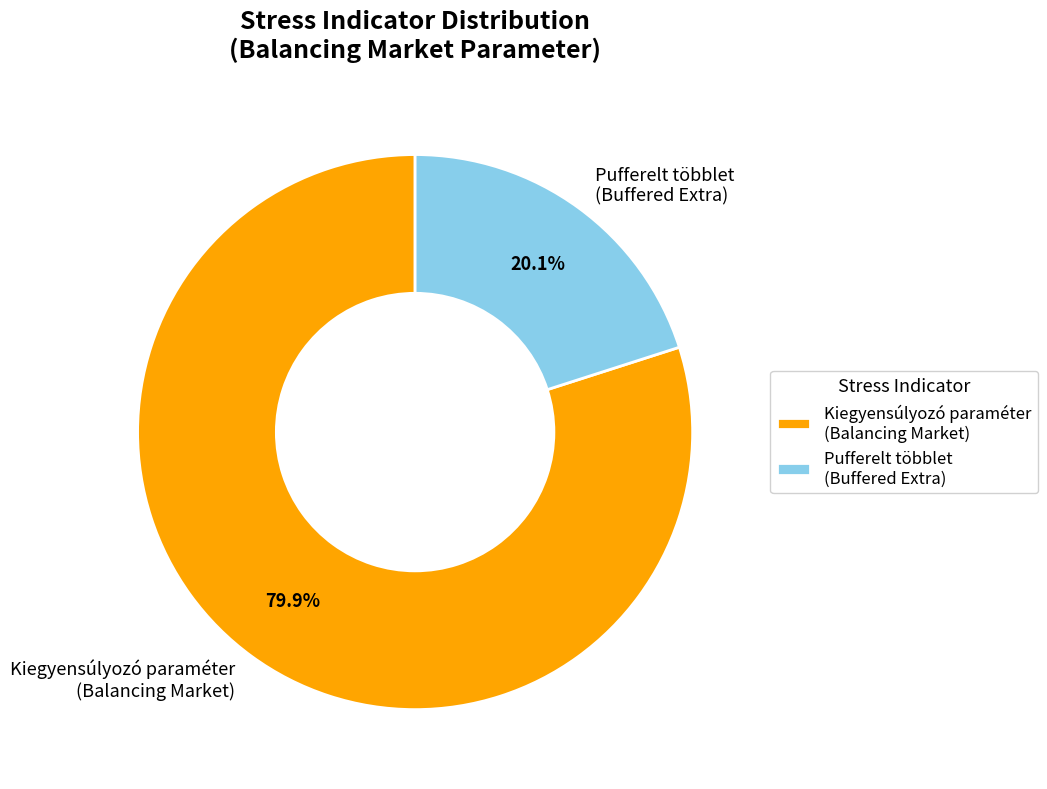

Is there any slice that represents more than half of the pie?

Yes